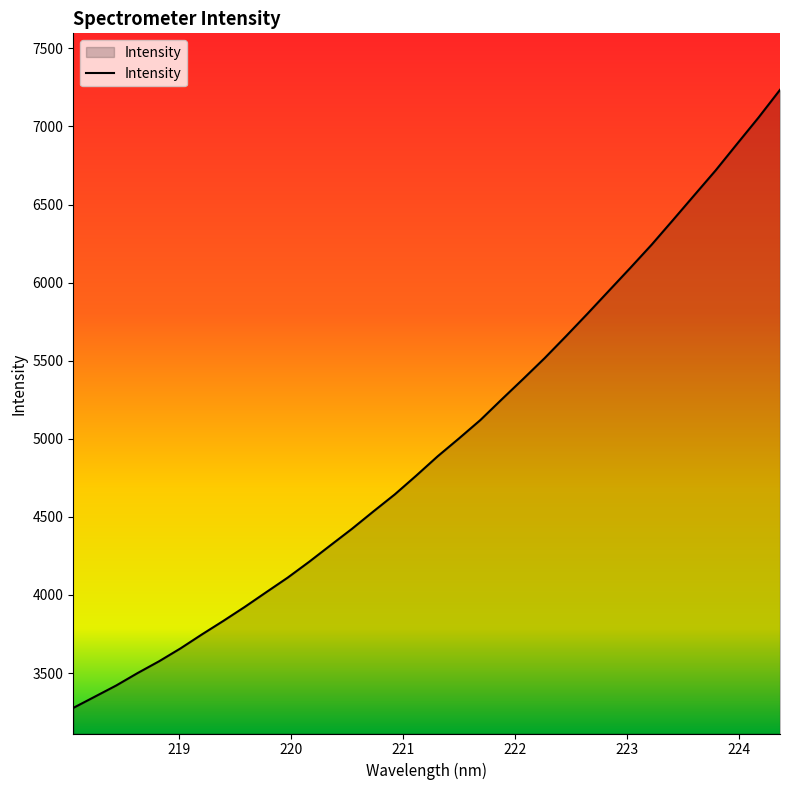

What is the difference between the maximum and minimum values?

3957.6